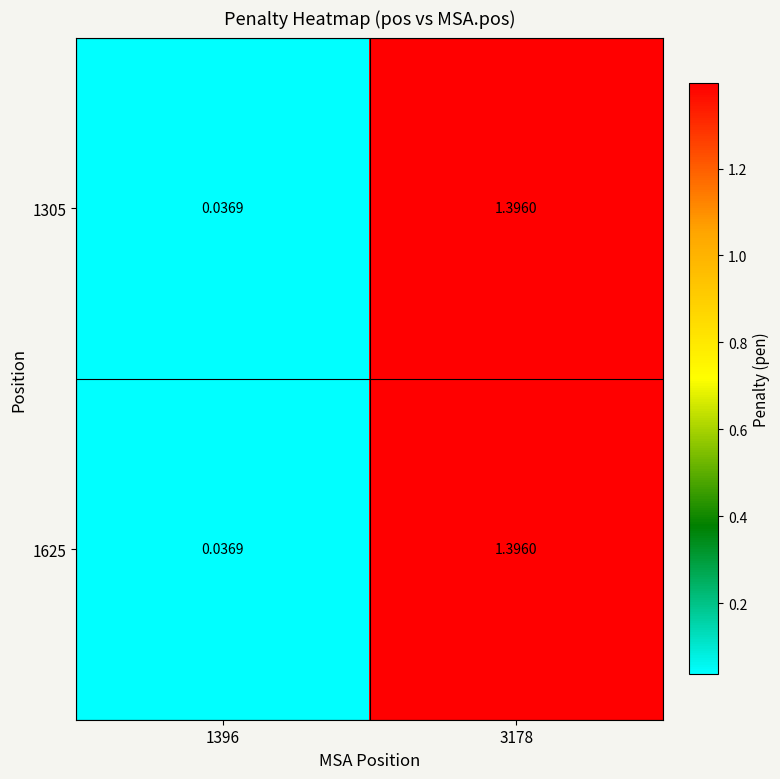

Is the value of 1305 at 3178 greater than the value of 1625 at 1396?

Yes